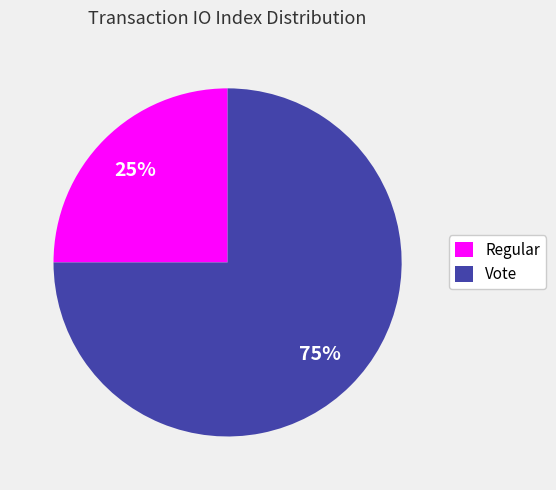

Does any single category account for the majority?

Yes